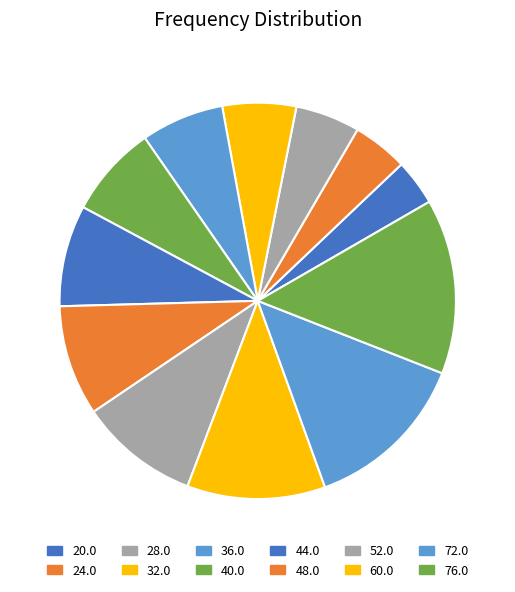

Do 44.0 and 52.0 together represent more than half of the pie?

No